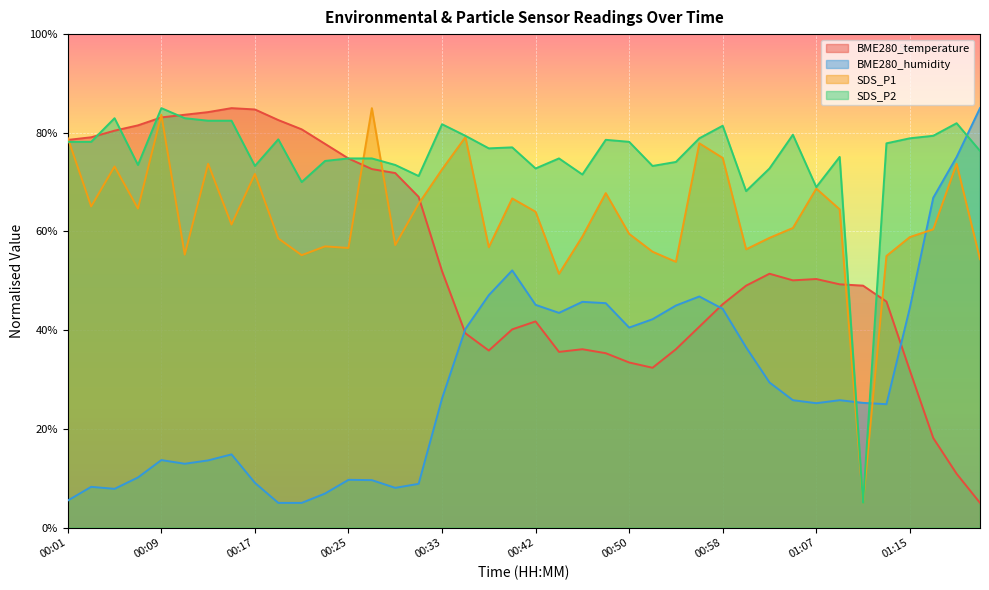

Rank the series at 00:52 from highest to lowest value.

SDS_P2, SDS_P1, BME280_humidity, BME280_temperature